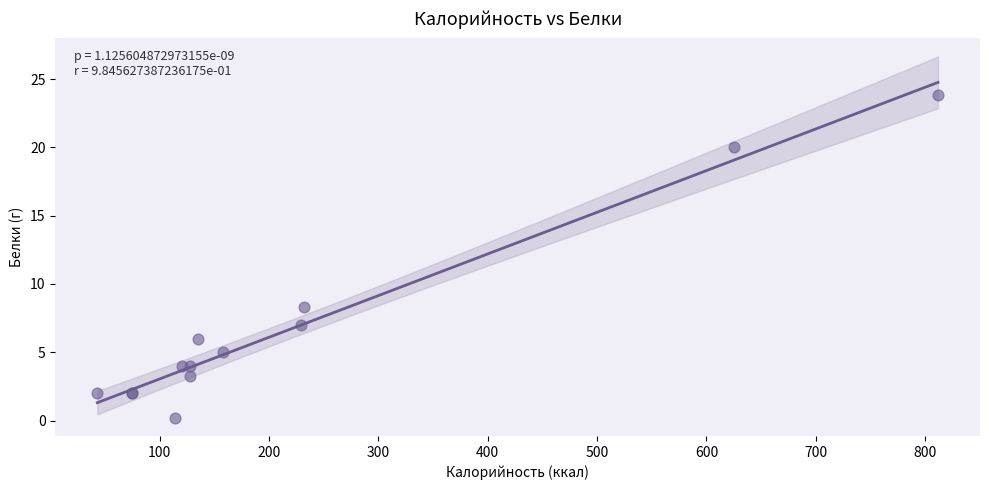

What Y value in the scatter plot is closest to 12?

8.3